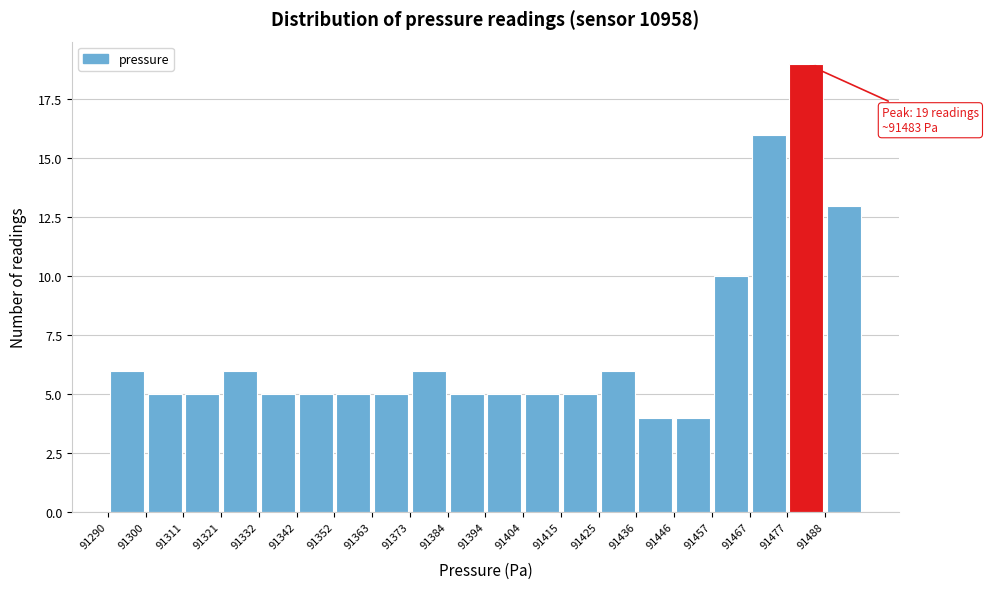

Over which range of the x-axis is the bar tallest?

91478 to 91488